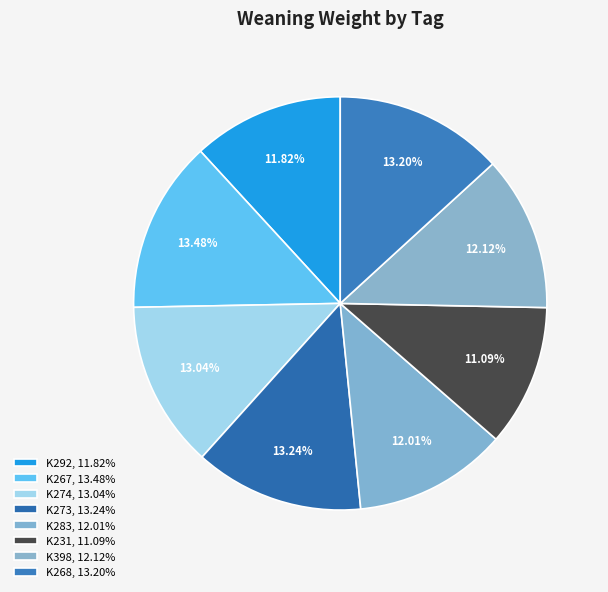

How many slices are in this pie chart?

8